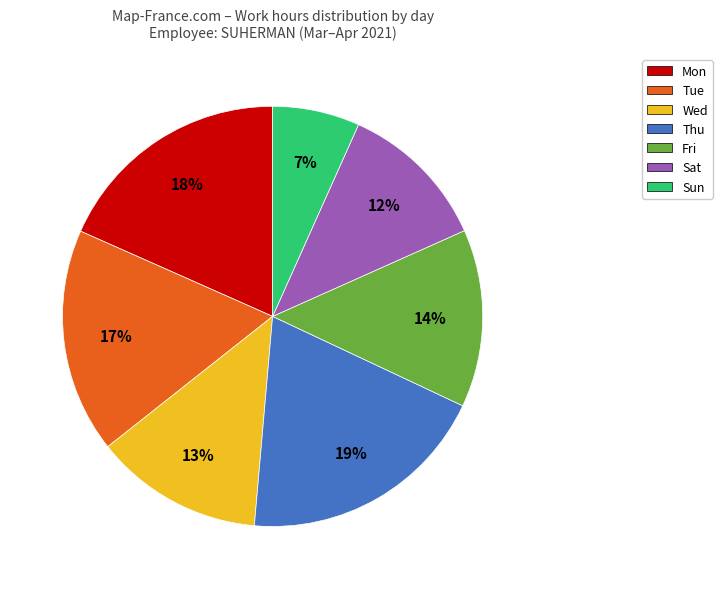

How many segments does this pie chart have?

7